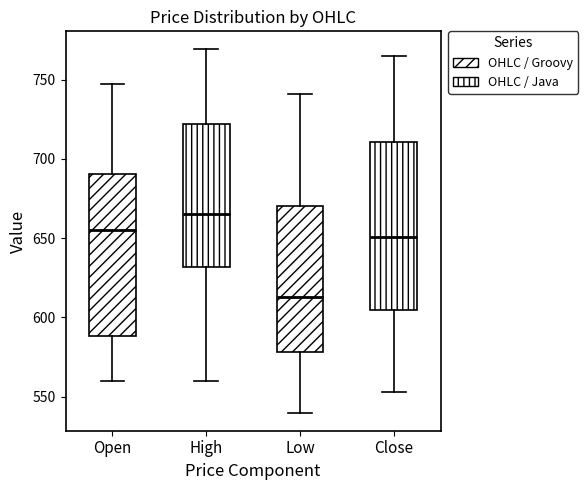

Where is the lower edge of the box for Close on the y-axis? The values are not printed on the chart, so give them approximately, as read against the axis.

605